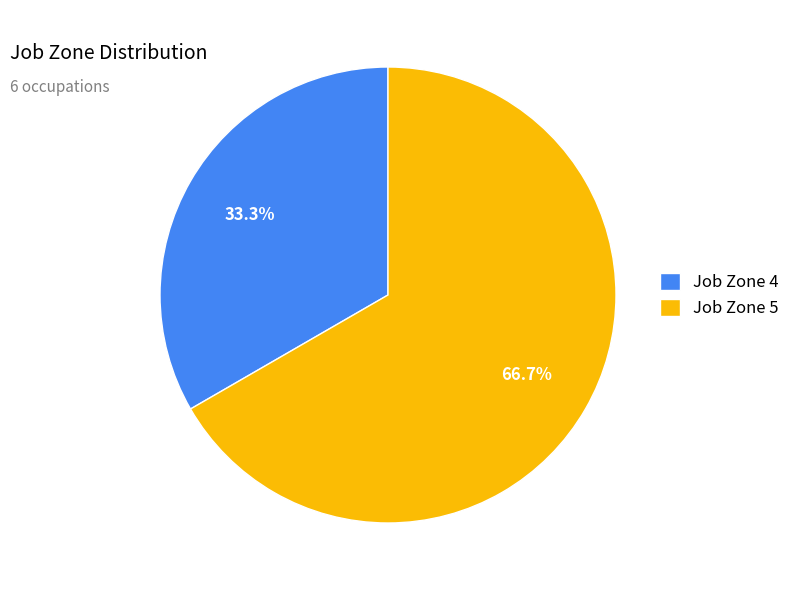

How many segments does this pie chart have?

2